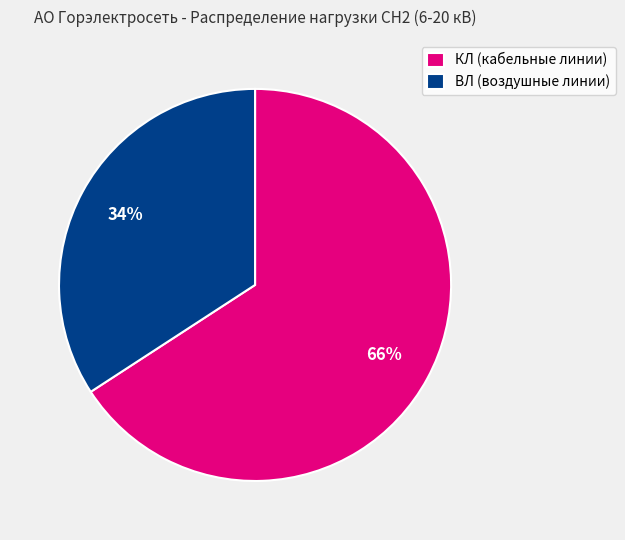

Which slice is the largest?

КЛ (кабельные линии)